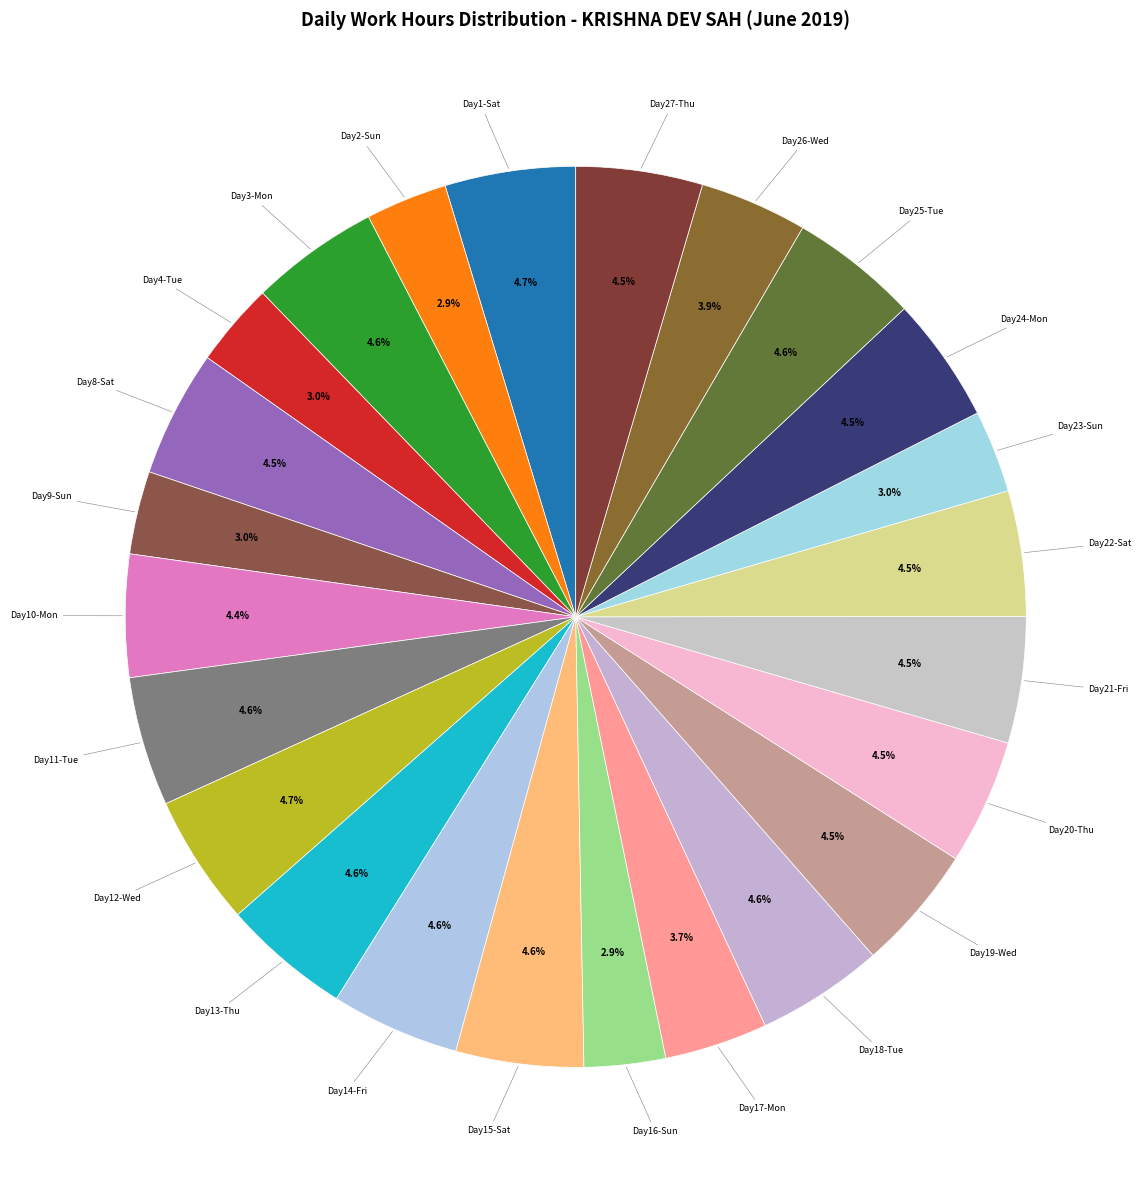

How many segments does this pie chart have?

24